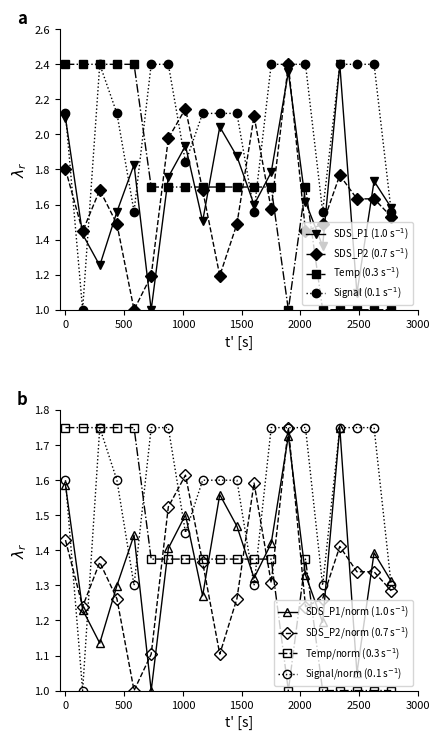

True or false: Temp has a value of 0.4 at 00:26.

False